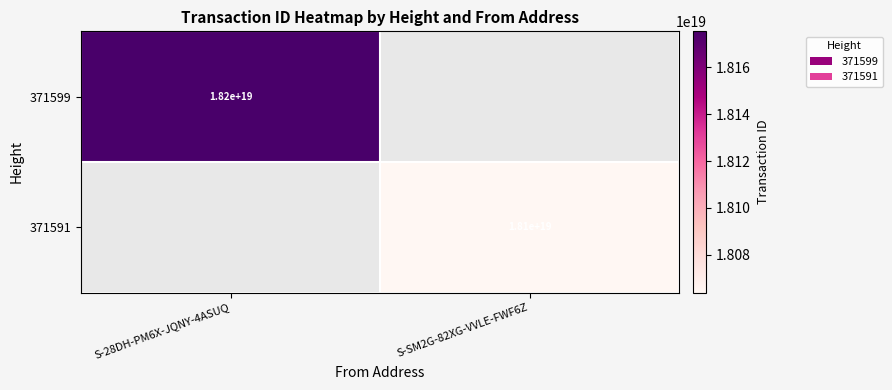

How many series are shown in this chart?

2